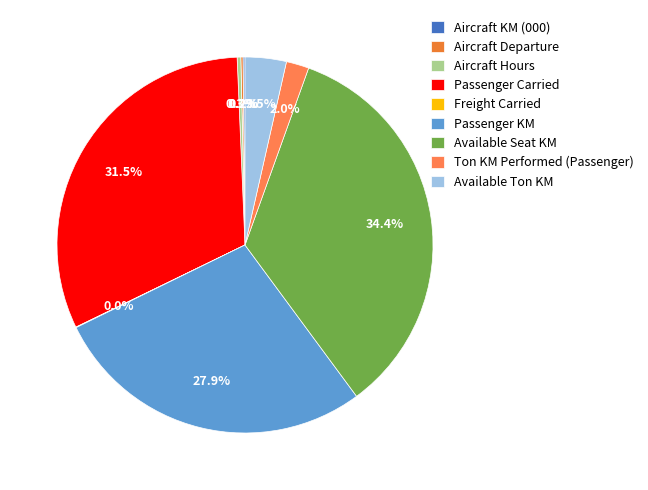

Which category has the smallest portion of the pie?

Freight Carried